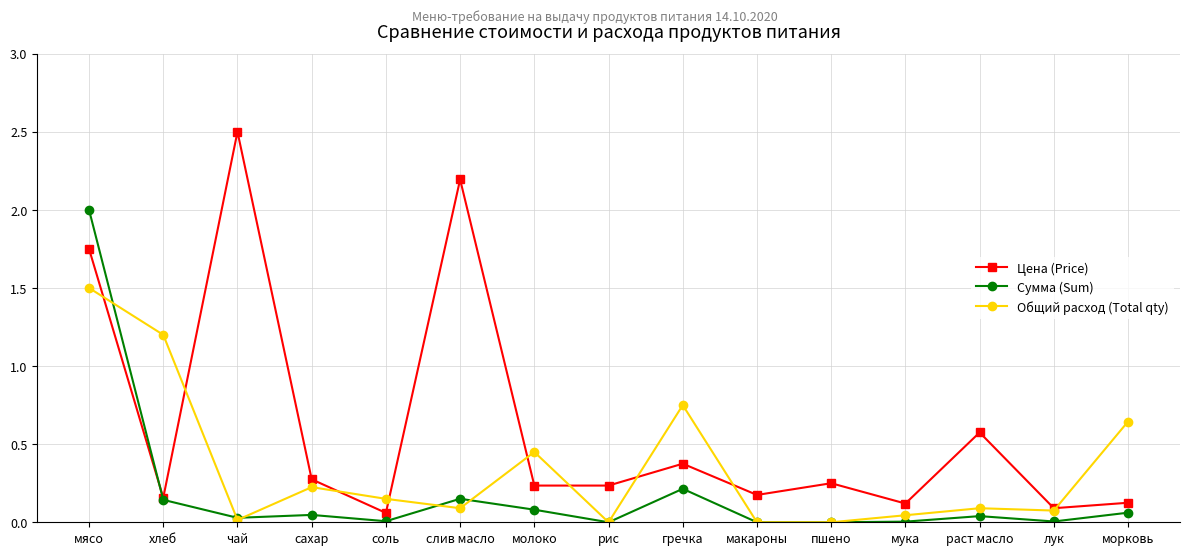

Where is Сумма (Sum) nearest to the value 1?

гречка